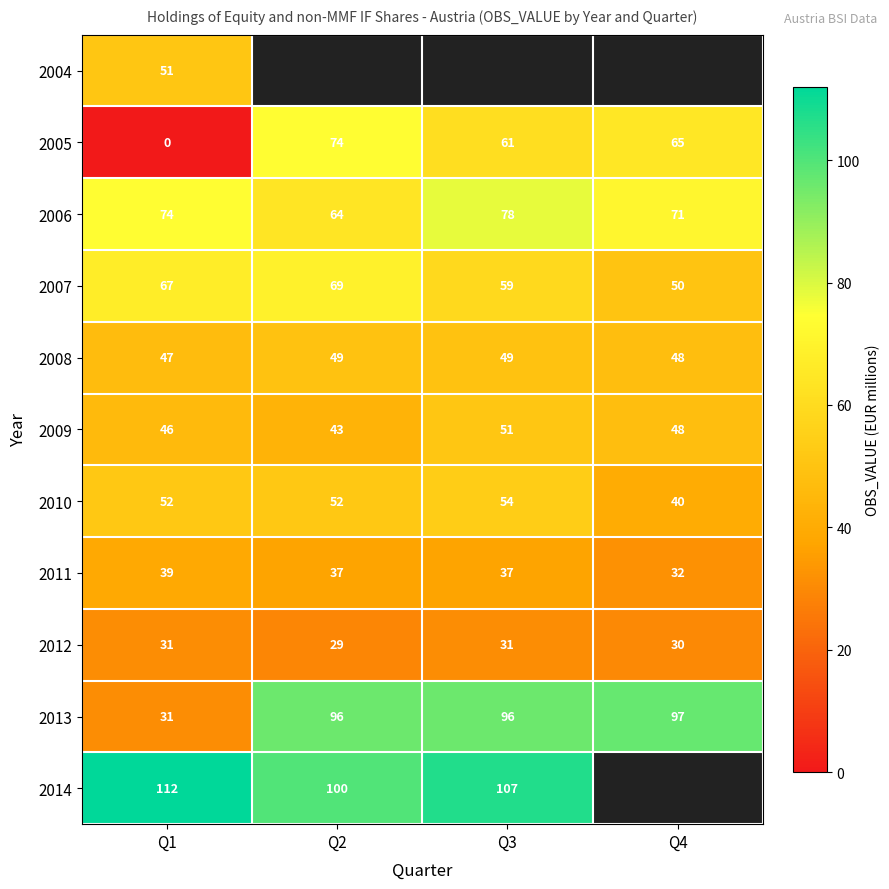

List the labels in order of 2009 value, smallest first.

Q2, Q1, Q4, Q3